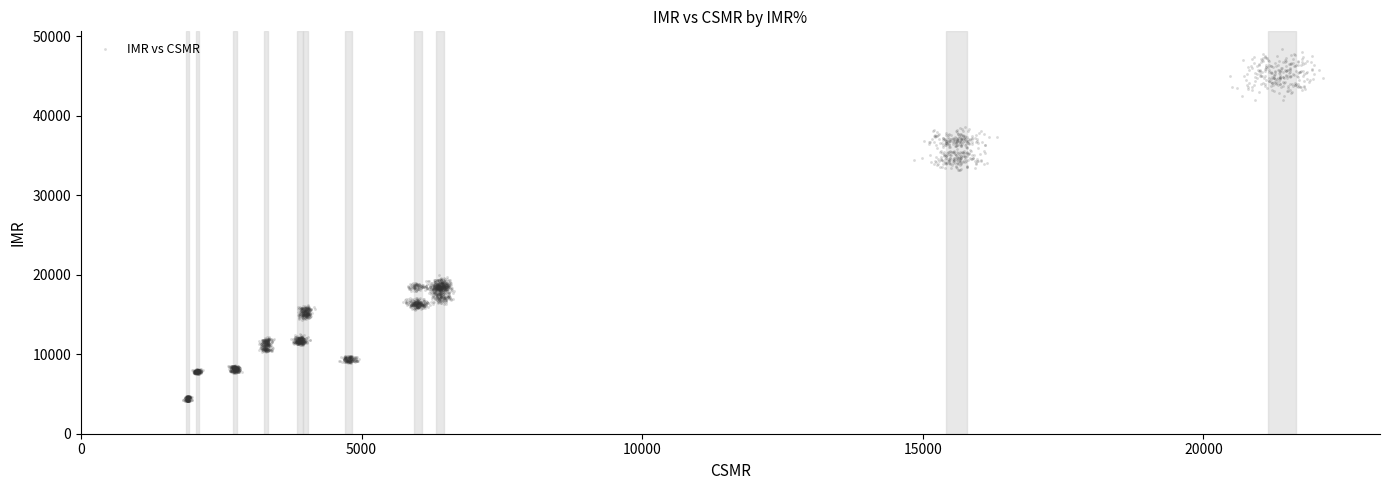

What is the range of X values (max minus min)?

20309.3